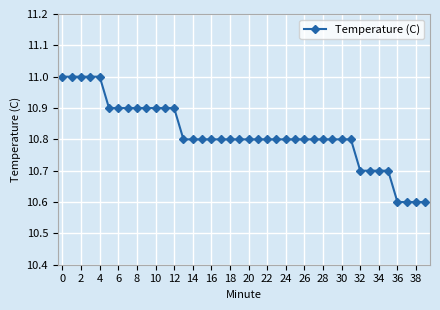

What is the difference between the maximum and minimum values?

0.4